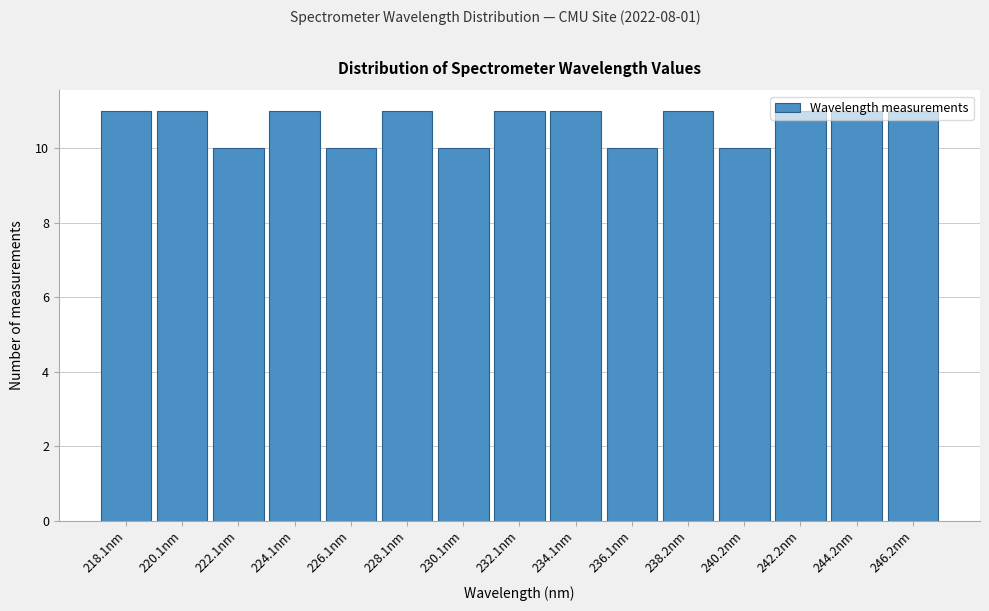

What is the label of the 15th bar from the left?

246.2nm